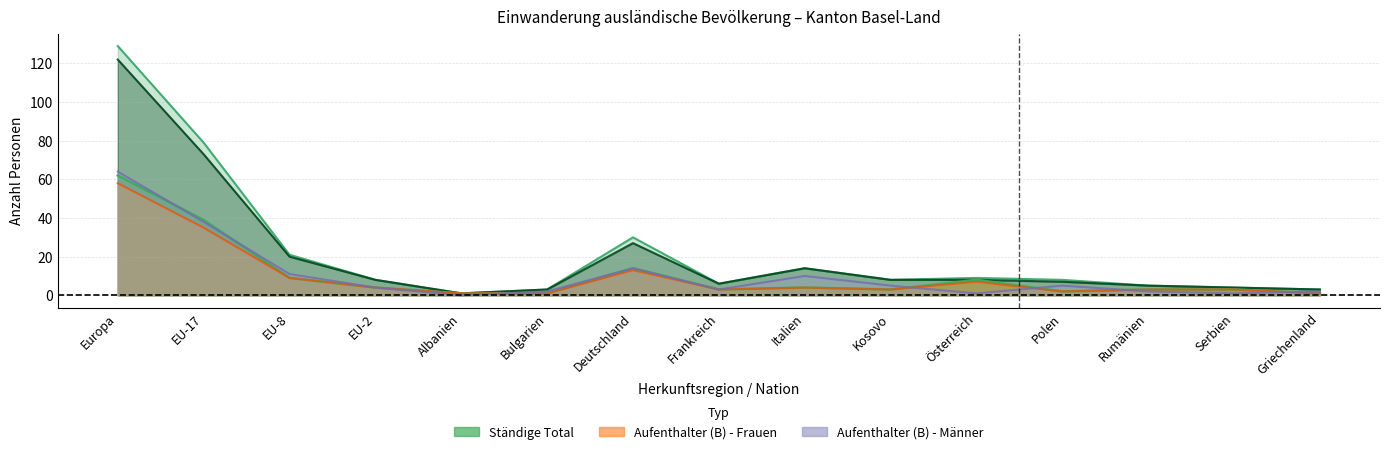

Which series ends up on top after the final intersection of Ständige Frauen and Aufenthalter (B) - Männer?

Aufenthalter (B) - Männer